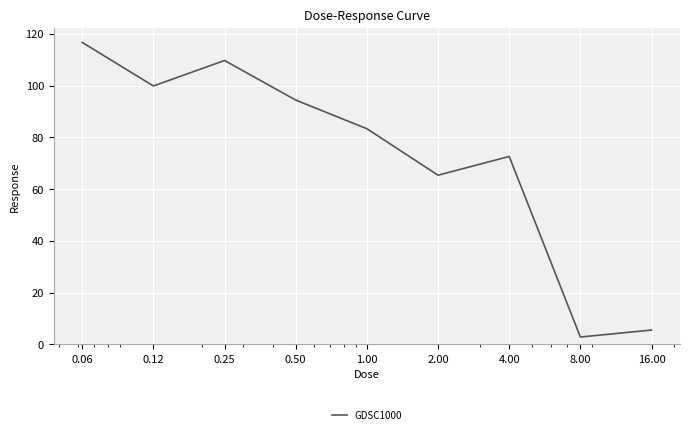

True or false: the data has more than 1 interior local peaks.

True